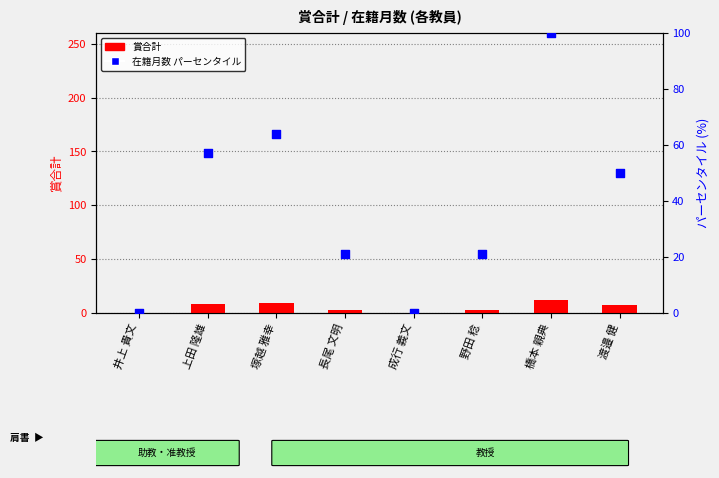

Which series reaches the maximum Y coordinate?

在籍月数 パーセンタイル